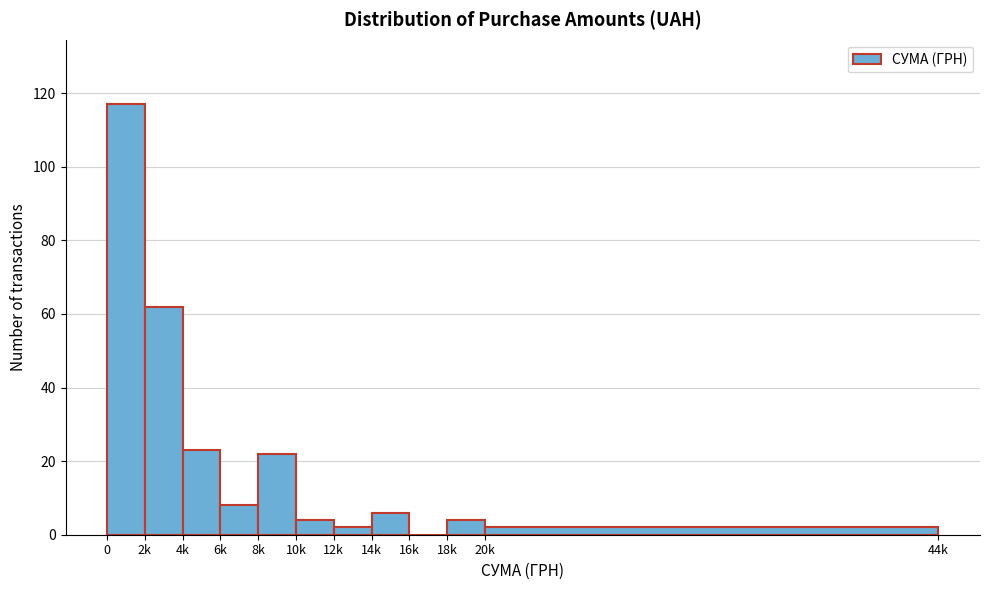

Reading left to right, extract all data points from this chart.

0=117	2k=62	4k=23	6k=8	8k=22	10k=4	12k=2	14k=6	16k=0	18k=4	20k=2